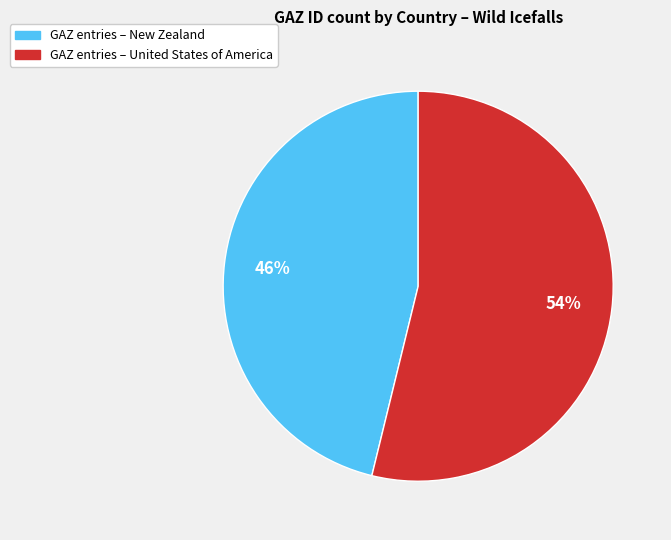

Is there any slice that represents more than half of the pie?

Yes